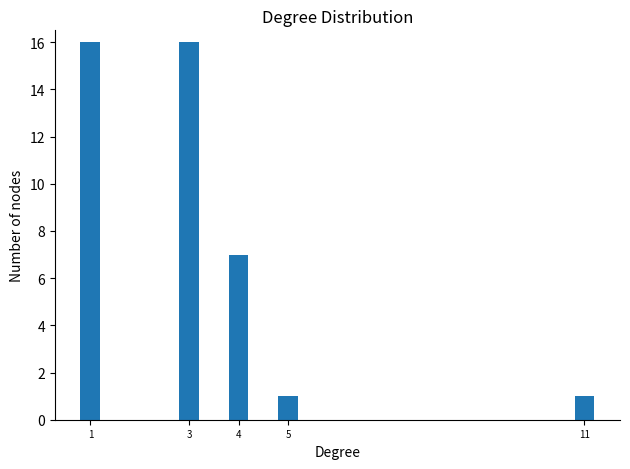

Reading right to left, extract all data points from this chart.

11=1	5=1	4=7	3=16	1=16